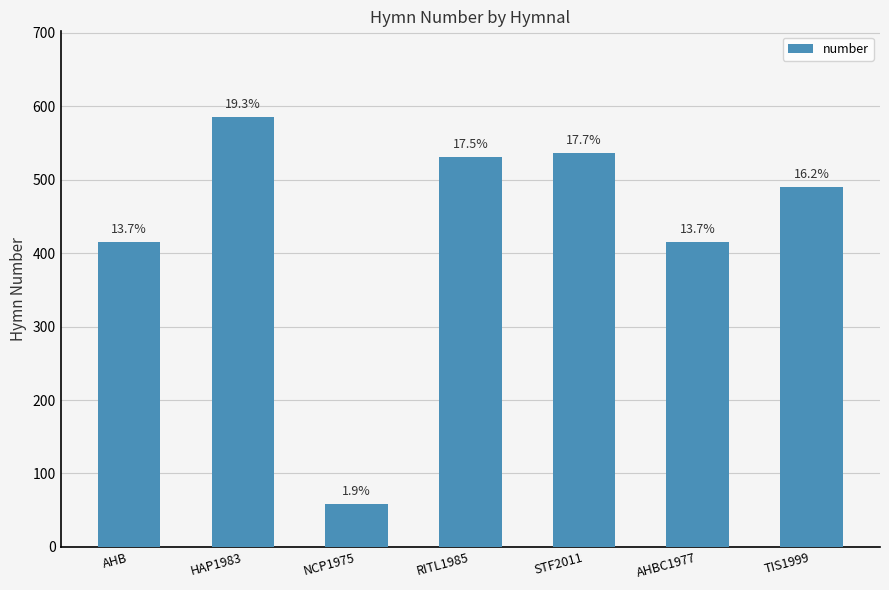

Rank the categories by value from highest to lowest.

HAP1983, STF2011, RITL1985, TIS1999, AHB, AHBC1977, NCP1975